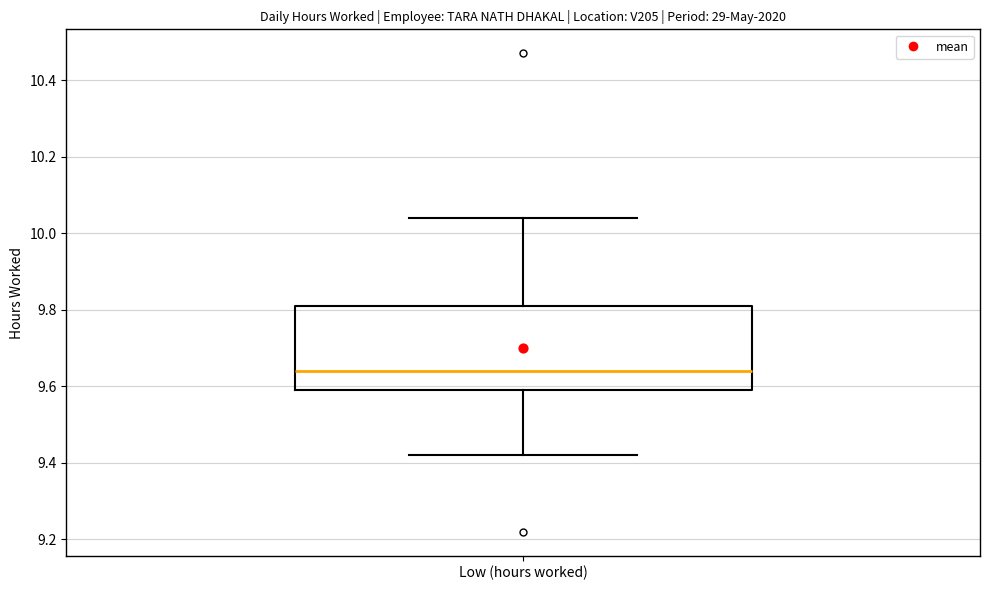

Read this box plot against the y-axis: the position of the median line, the range covered by the box, and the ends of both whiskers. The values are not printed on the chart, so give them approximately, as read against the axis.

median 9.64, box 9.60 to 9.82, whiskers 9.42 to 10.04